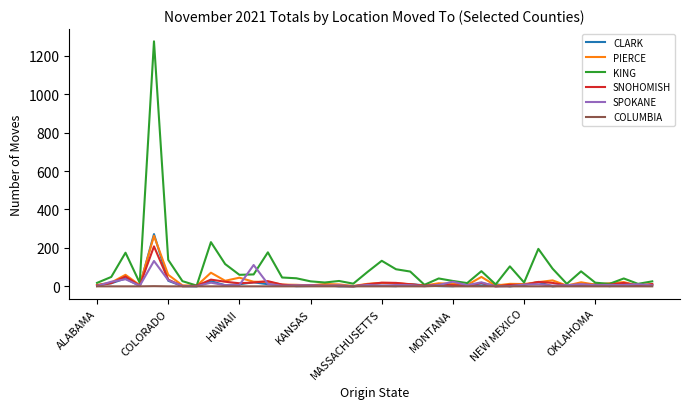

What is the maximum value for CLARK?

272